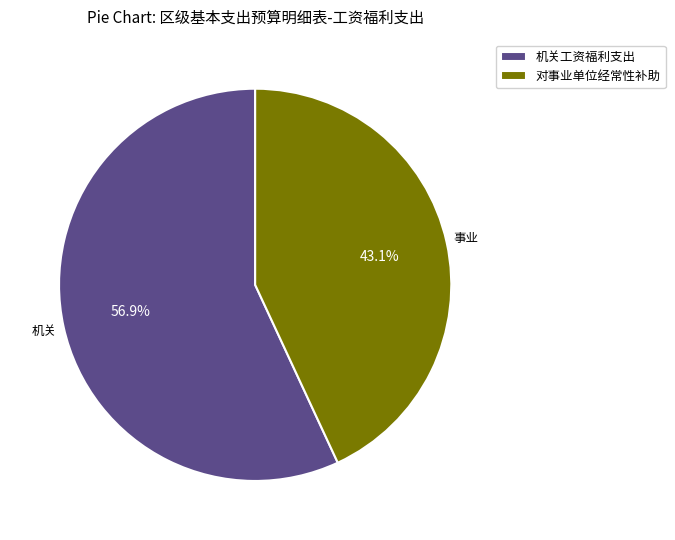

To the nearest percent, what is the average slice percentage?

50%